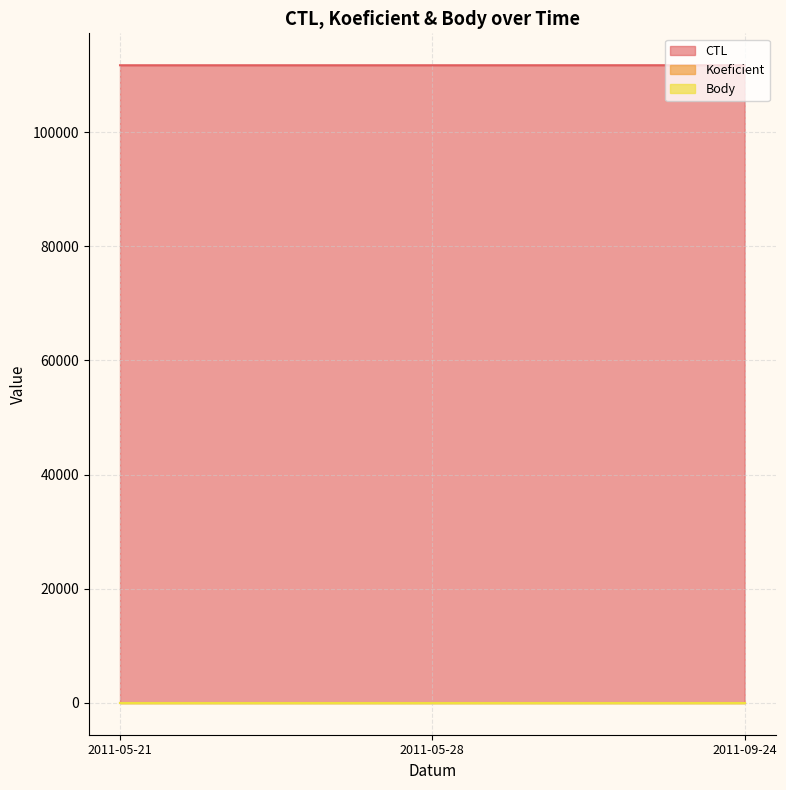

At which label does Body reach its peak?

2011-05-21